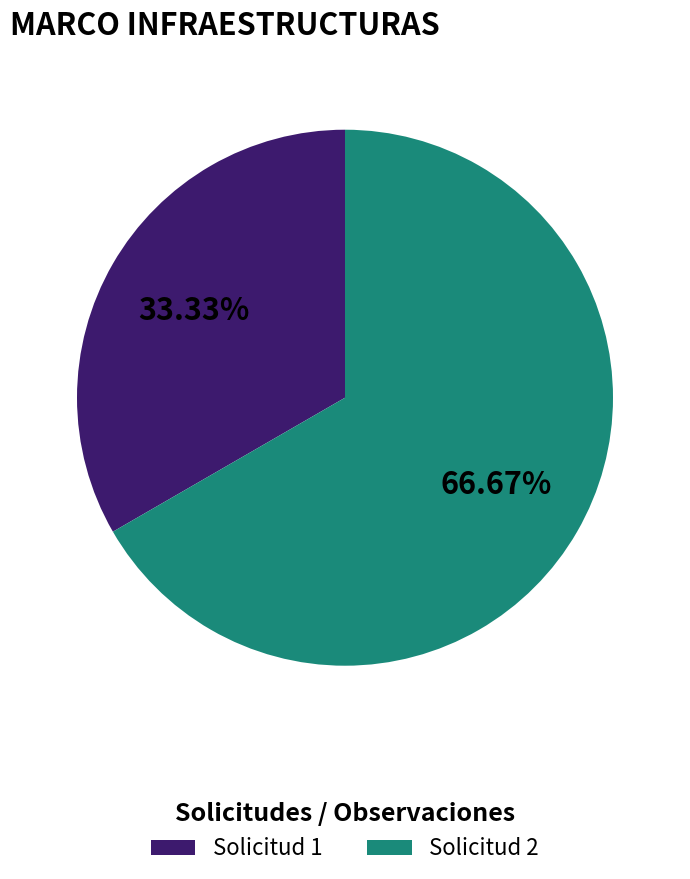

Rank the categories by value from highest to lowest.

Solicitud 2, Solicitud 1